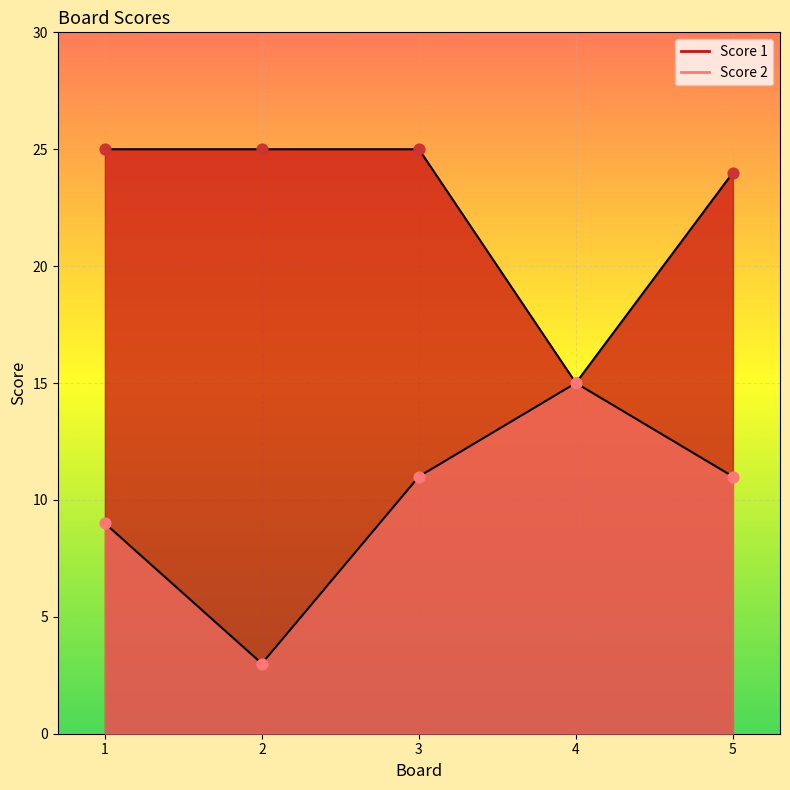

Which series contains the lowest Y value?

Score 2